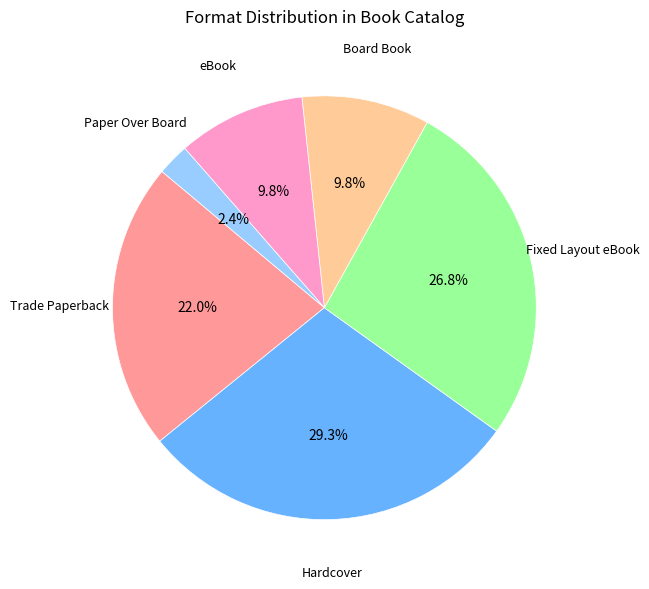

To the nearest percent, what is the average slice percentage?

17%